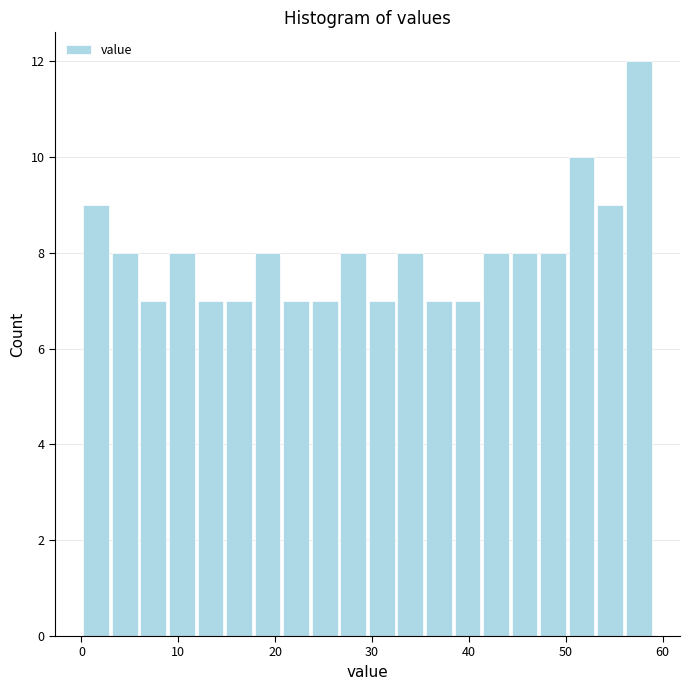

Around what value on the x-axis is the tallest bar? Give the approximate position of its centre, as read against the axis.

58